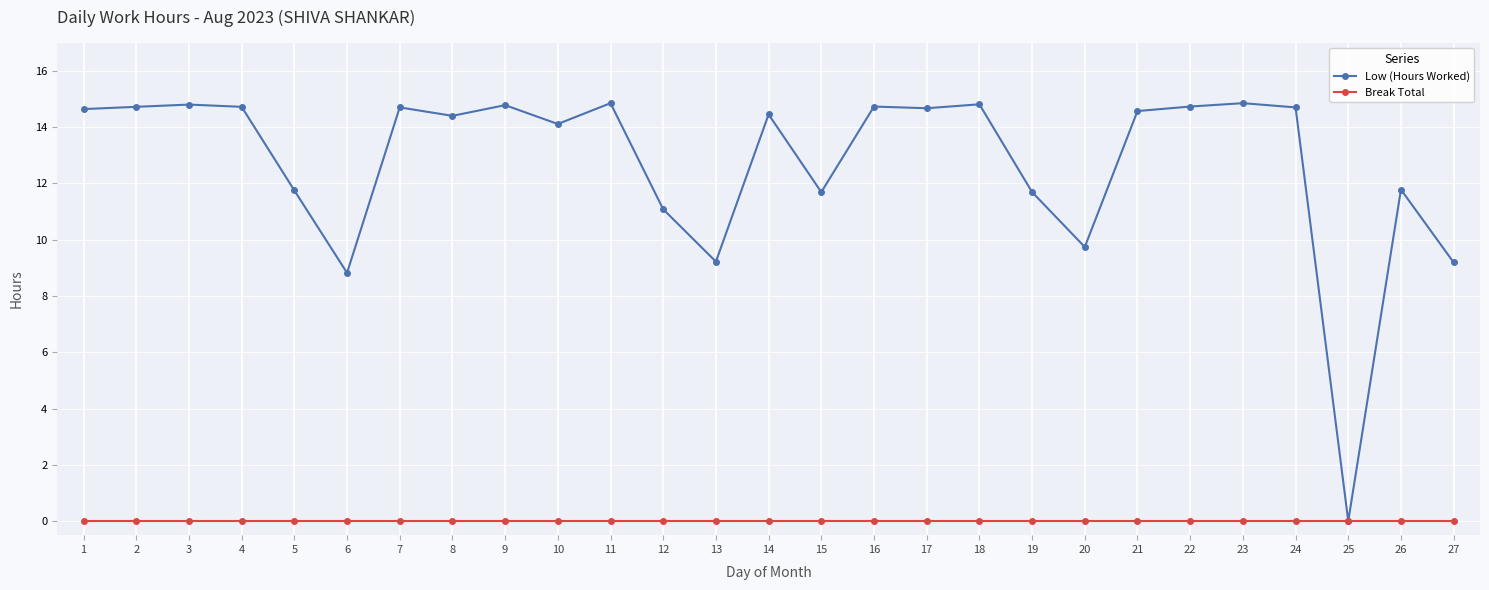

What is the value of the Low (Hours Worked) point at the 2nd from the left?

14.7